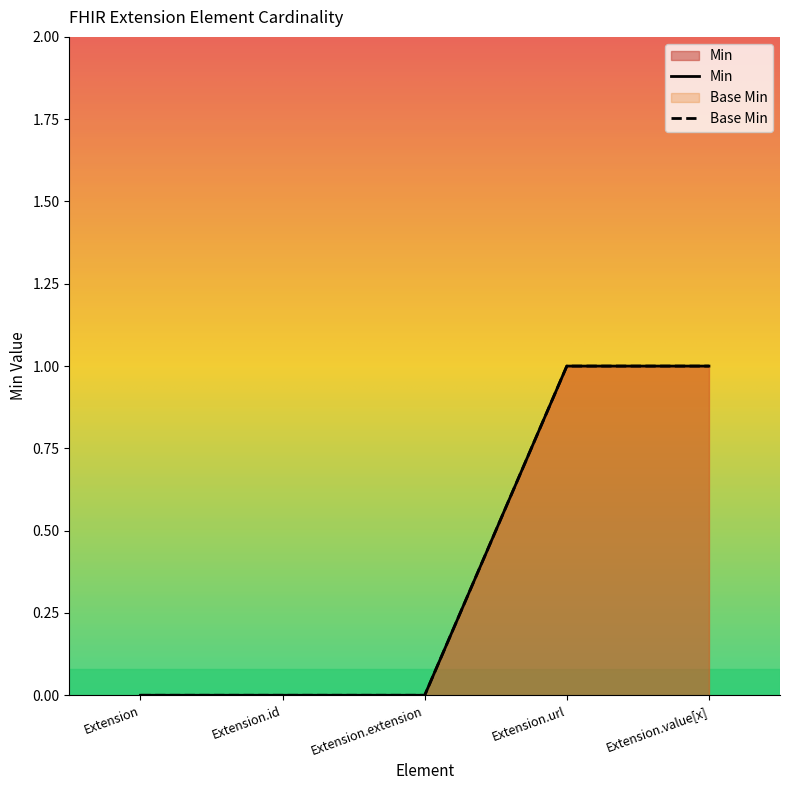

Which category has the lowest value across all series?

Extension